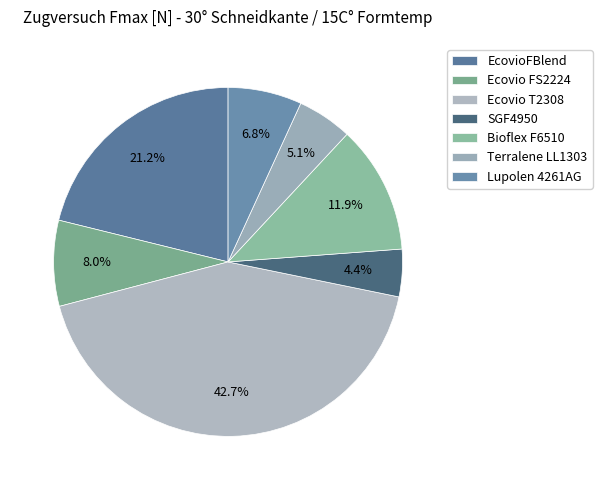

How many slices are in this pie chart?

7